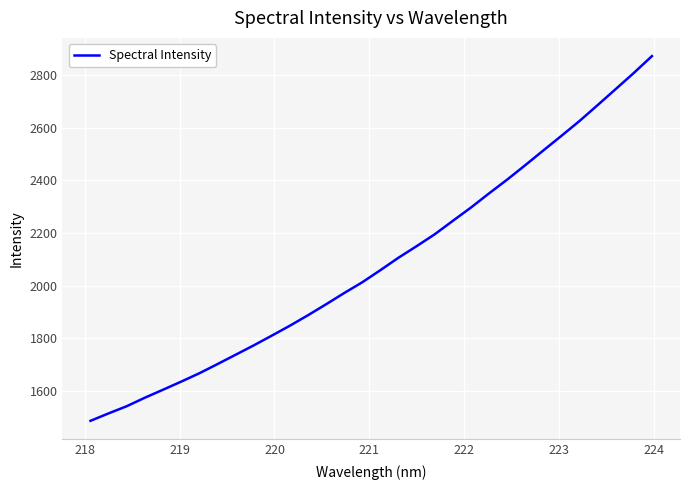

What is the smallest value displayed?

1487.2